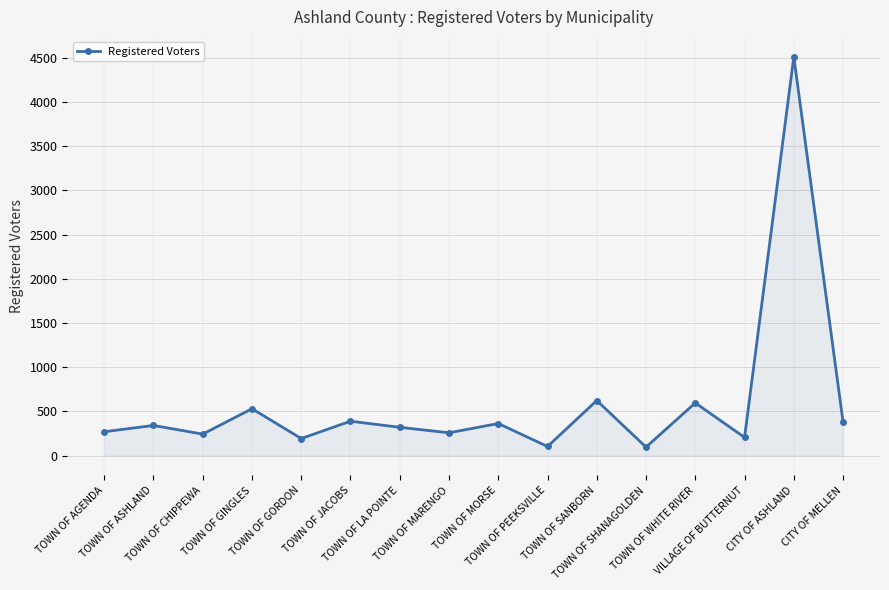

What is the difference between the maximum and minimum values?

4416